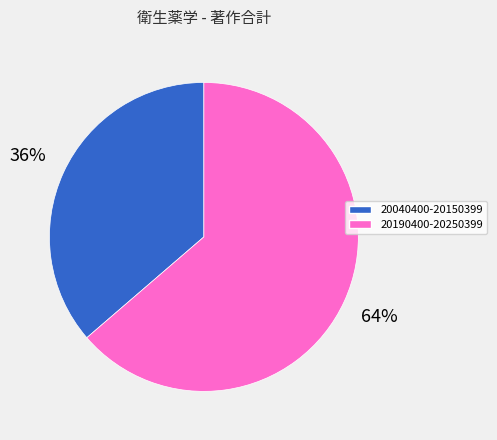

What percentage is the 20040400-20150399 slice, to the nearest percent?

36%